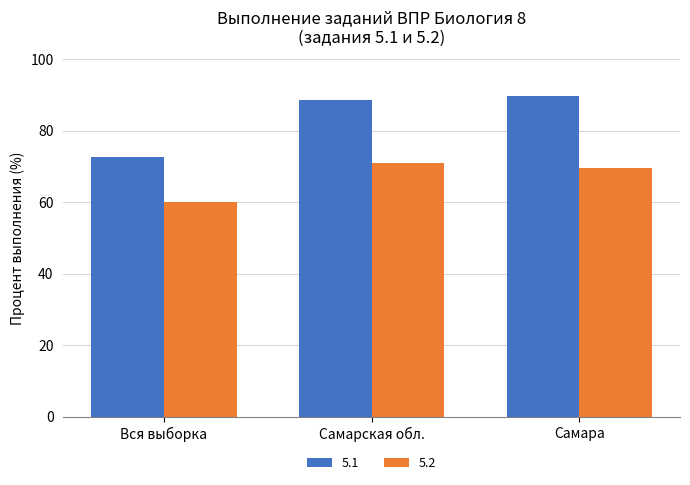

How many categories are shown in the chart?

3